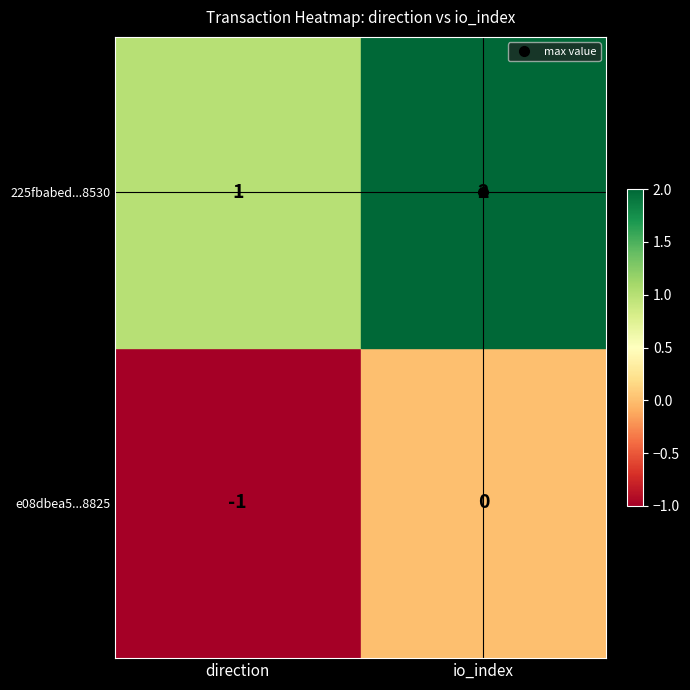

How many series are shown in this chart?

2